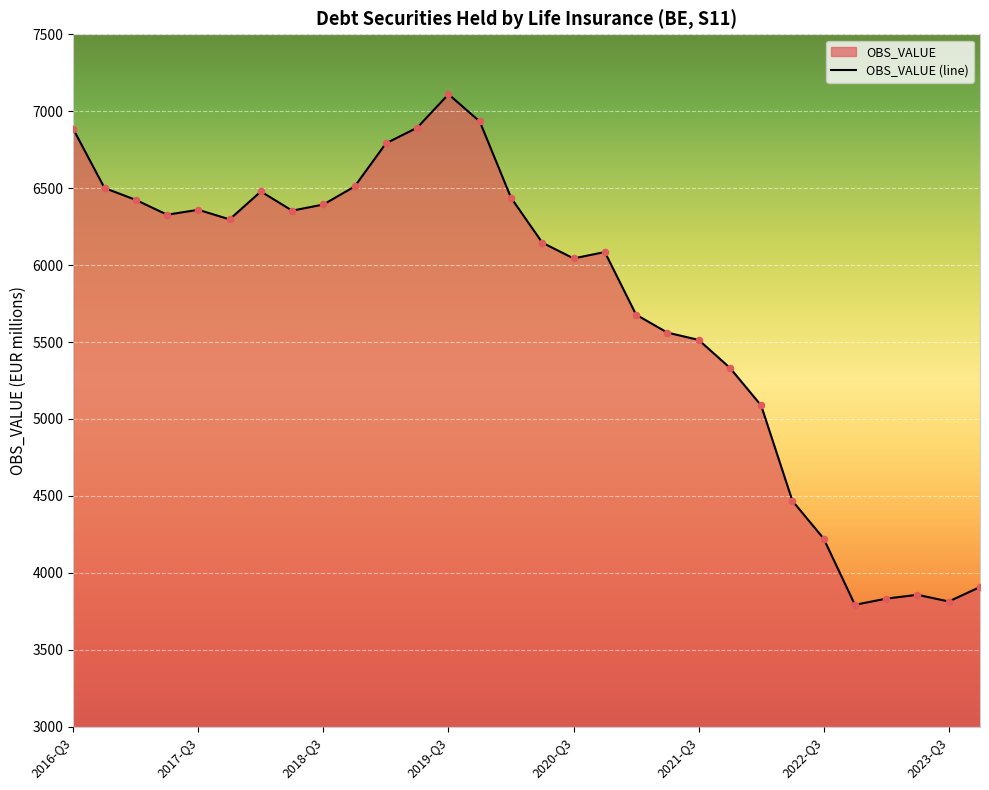

Which has a higher value, 17 or 23?

17